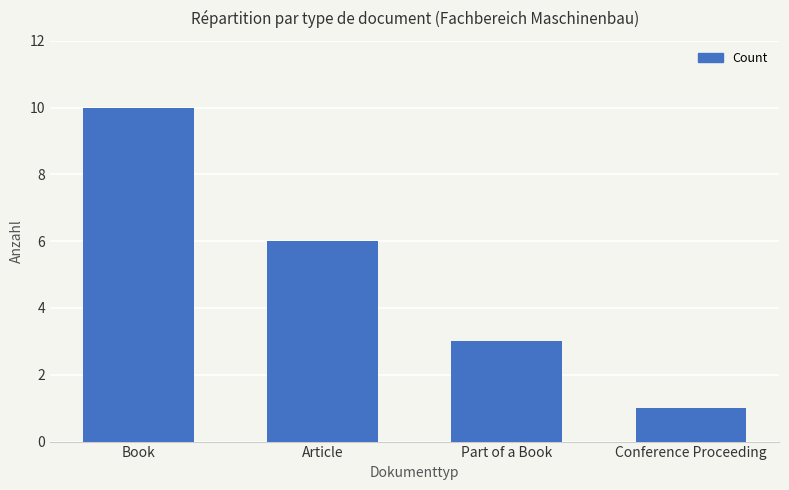

The chart shows a value of 10 at Book. True or false?

True